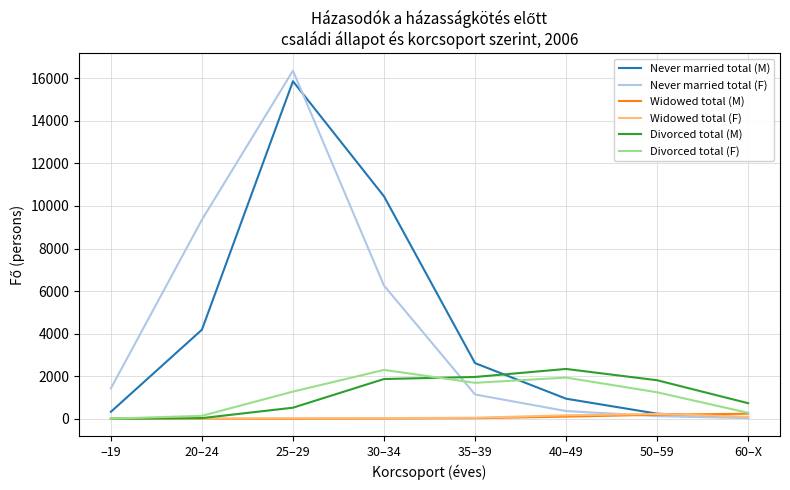

At which label is Never married total (F) closest to 8194?

20–24